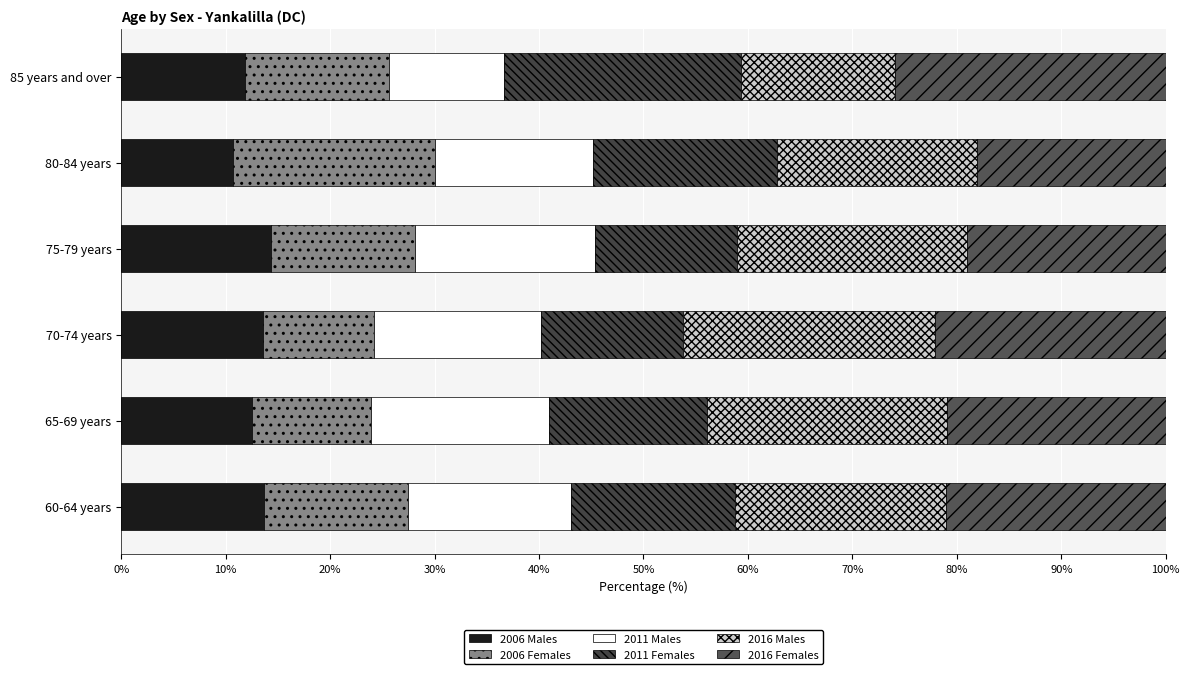

Count the number of data series in this chart.

6